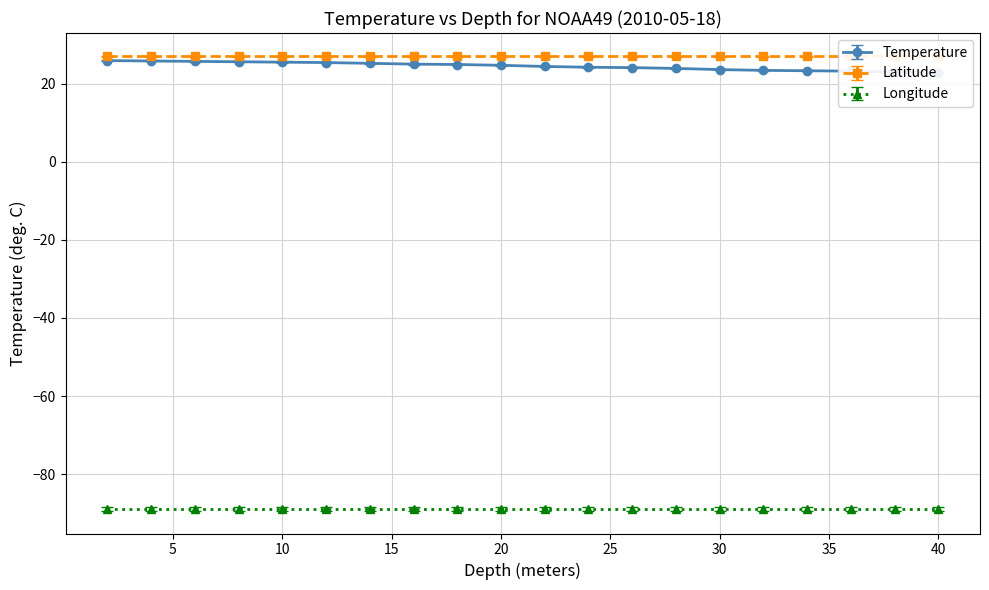

What is the minimum value for Temperature?

22.8